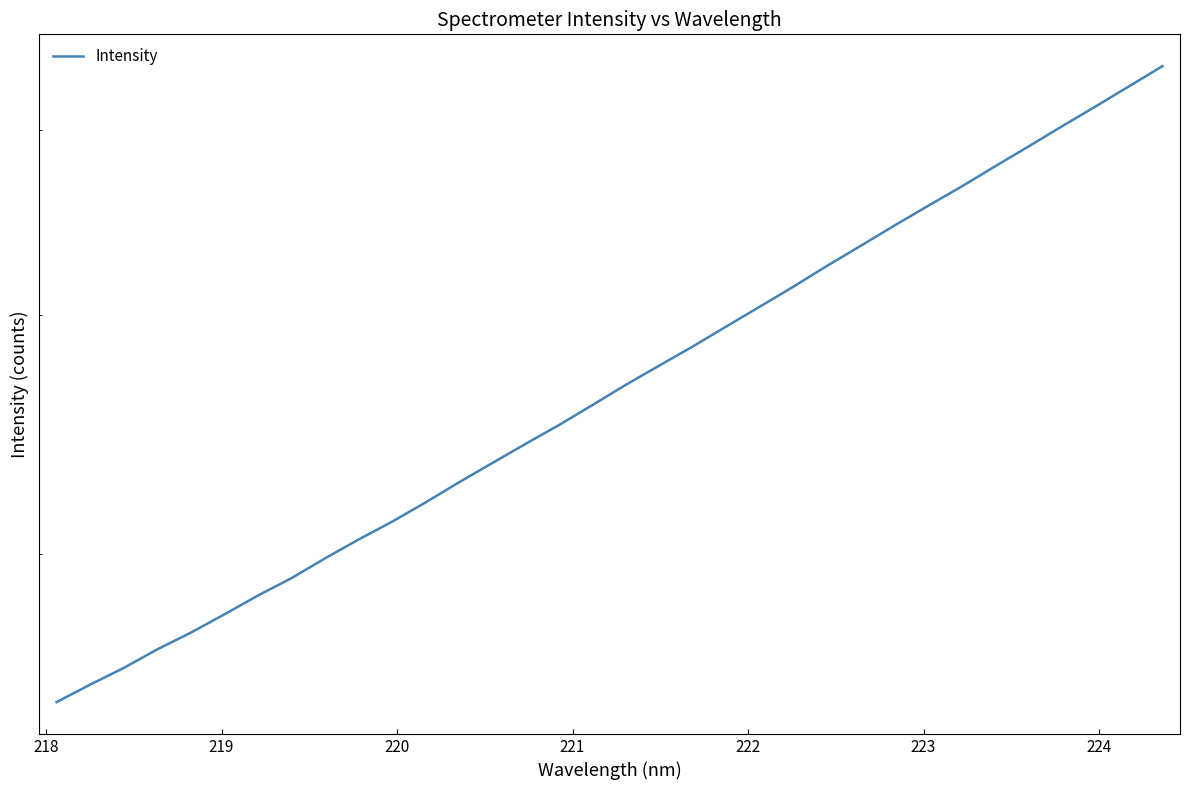

What is the value of the 11th point from the left?

3120.0